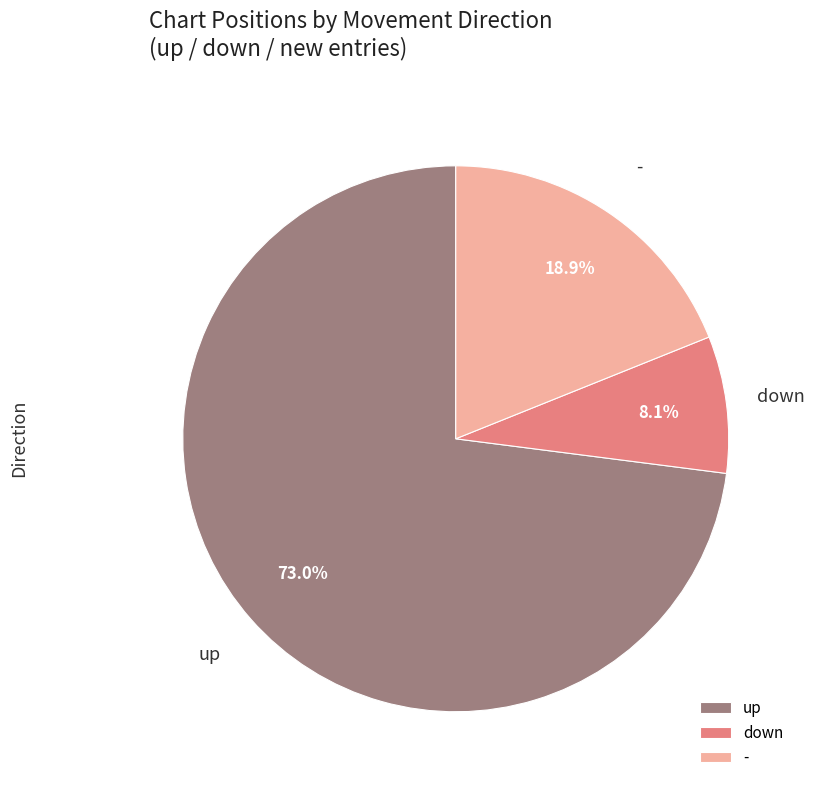

Which has a higher value, - or up?

up